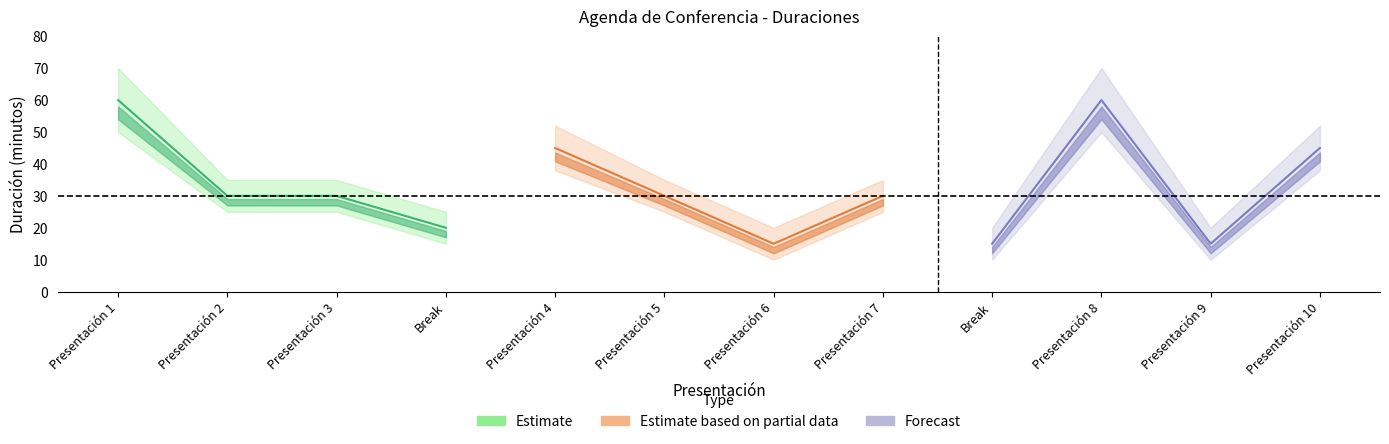

Reading left to right, what are all the values shown in this chart?

Duración: Presentación 1=60	Presentación 2=30	Presentación 3=30	Break=20	Presentación 4=45	Presentación 5=30	Presentación 6=15	Presentación 7=30	Break=15	Presentación 8=60	Presentación 9=15	Presentación 10=45
Duración_low: Presentación 1=50	Presentación 2=25	Presentación 3=25	Break=15	Presentación 4=38	Presentación 5=25	Presentación 6=10	Presentación 7=25	Break=10	Presentación 8=50	Presentación 9=10	Presentación 10=38
Duración_high: Presentación 1=70	Presentación 2=35	Presentación 3=35	Break=25	Presentación 4=52	Presentación 5=35	Presentación 6=20	Presentación 7=35	Break=20	Presentación 8=70	Presentación 9=20	Presentación 10=52